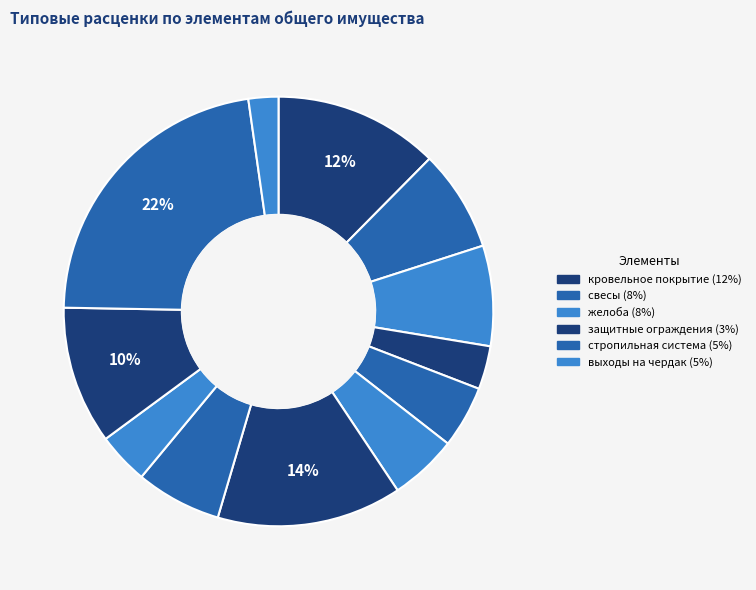

Count the number of slices in the pie.

12